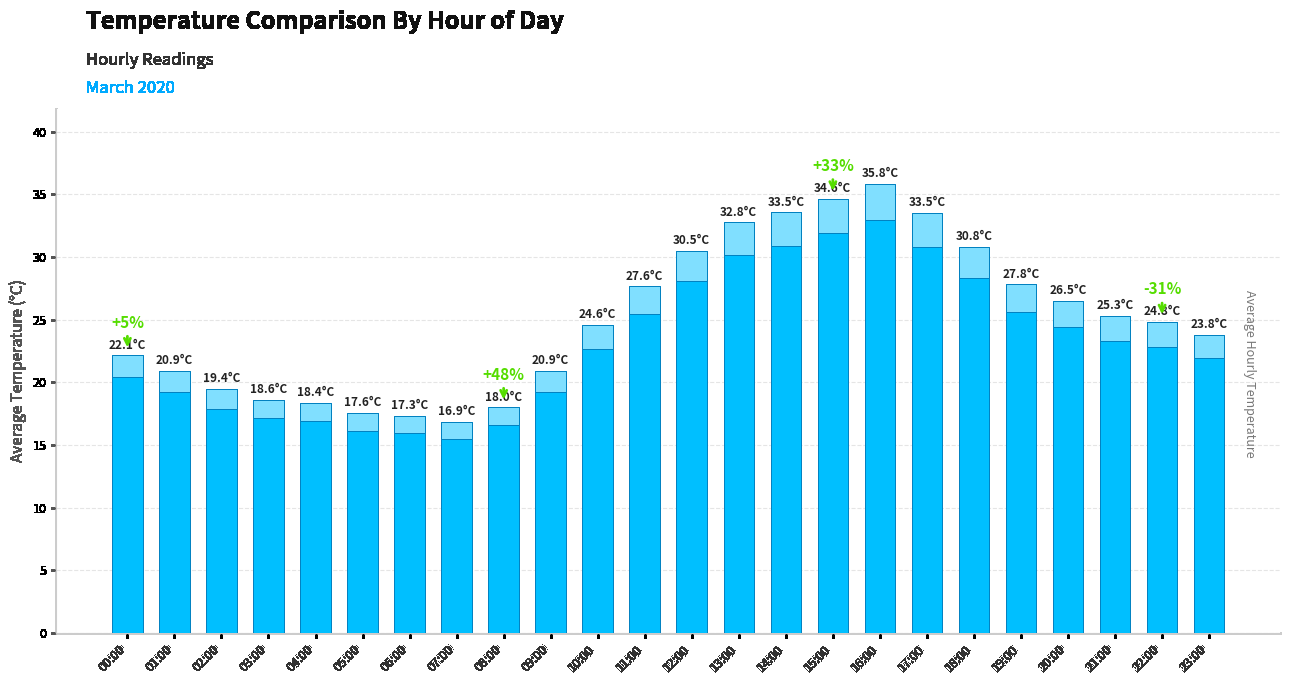

What is the smallest value displayed?

16.9